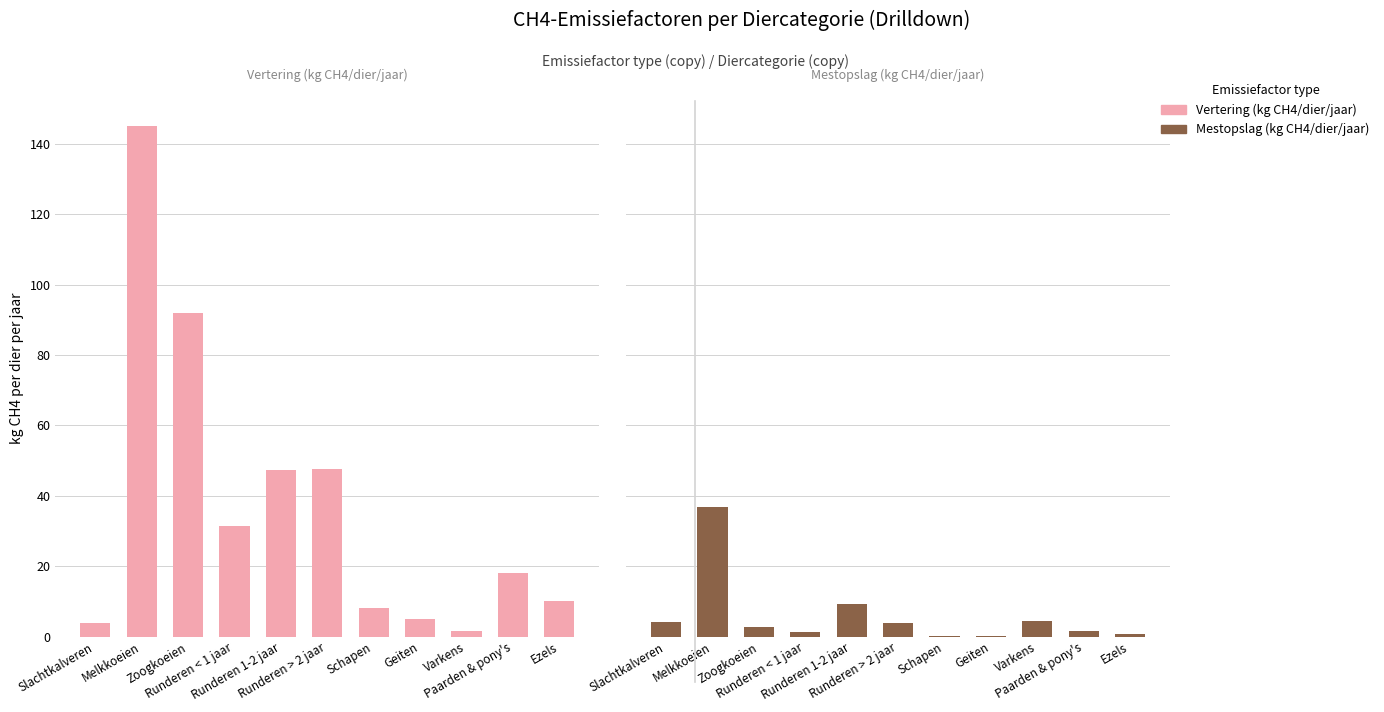

What is the value of the Mestopslag (kg CH4/dier/jaar) bar at the 1st from the left?

4.2